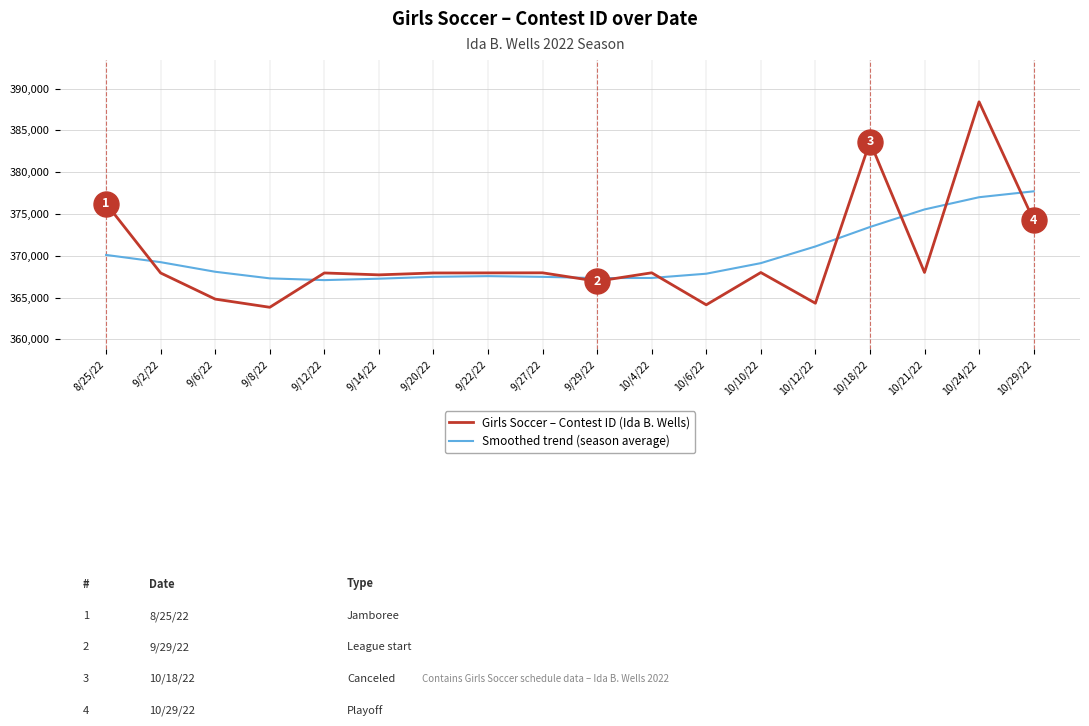

What is the difference between the highest and lowest values at 10/21/22?

7540.3